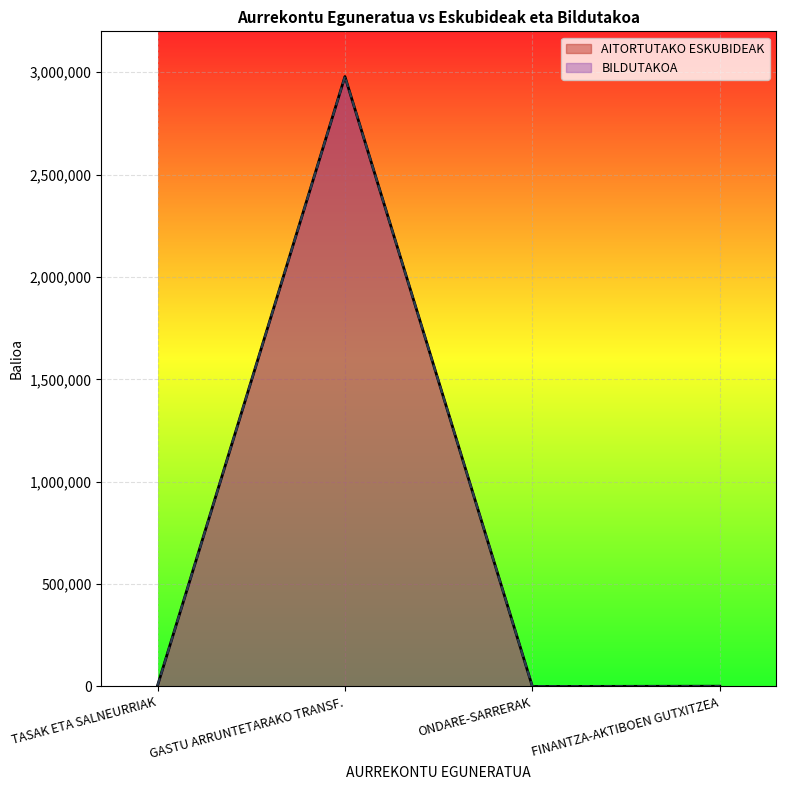

What is the average value of the AITORTUTAKO ESKUBIDEAK series?

746044